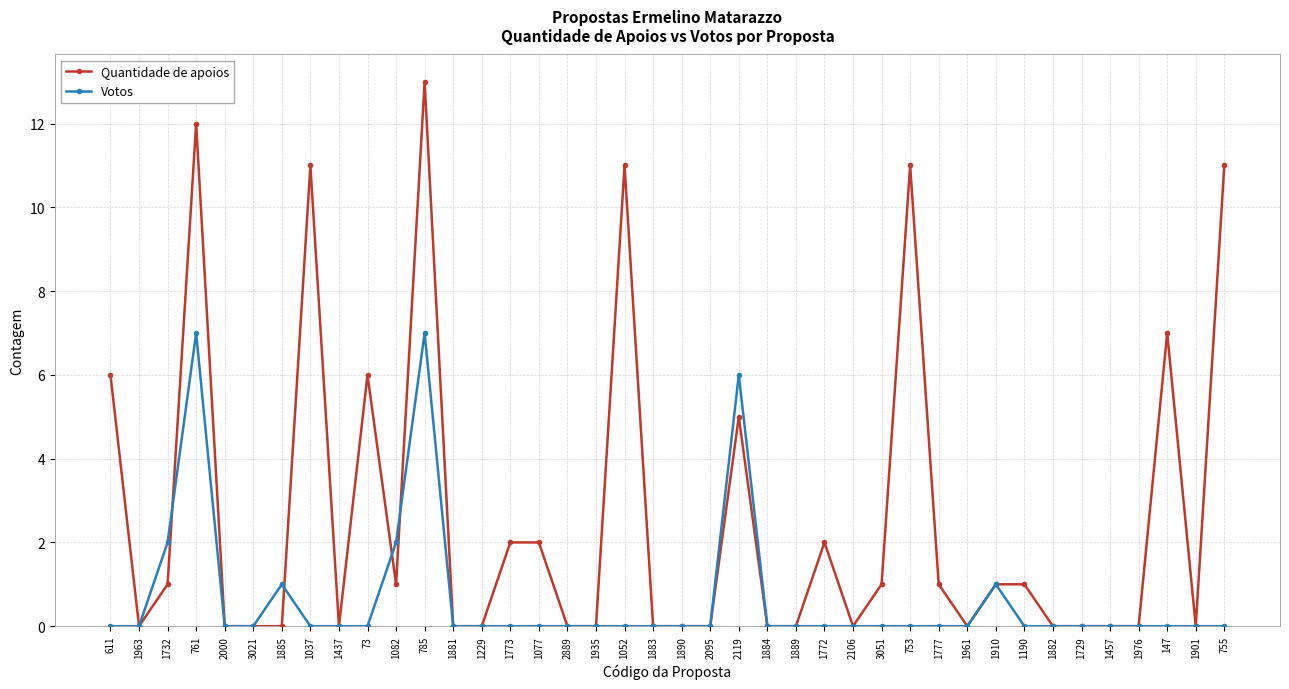

At which category does the chart reach its peak across all series?

785